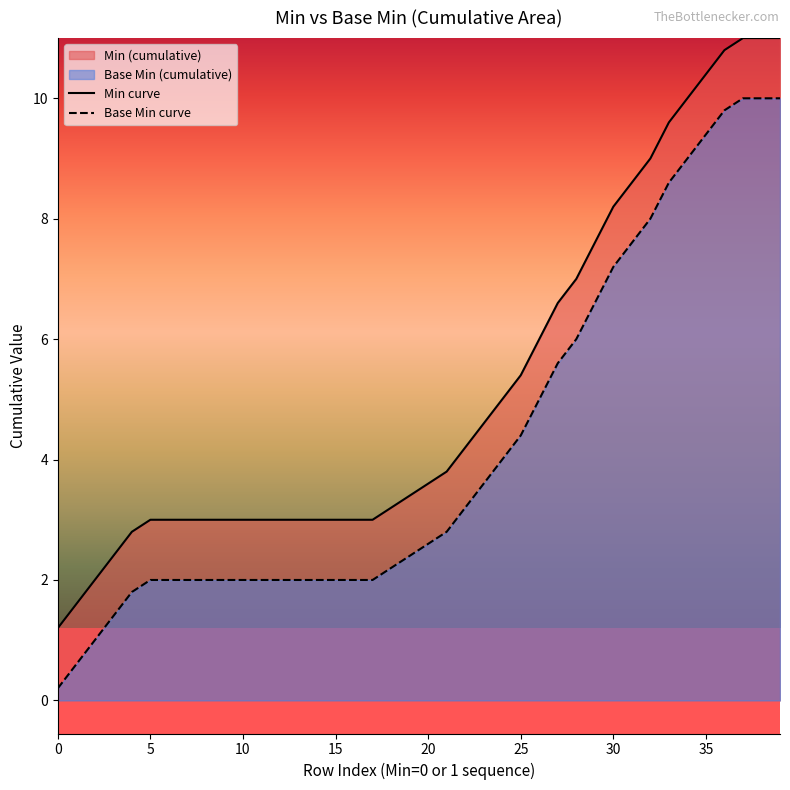

How many data points does each series have?

40